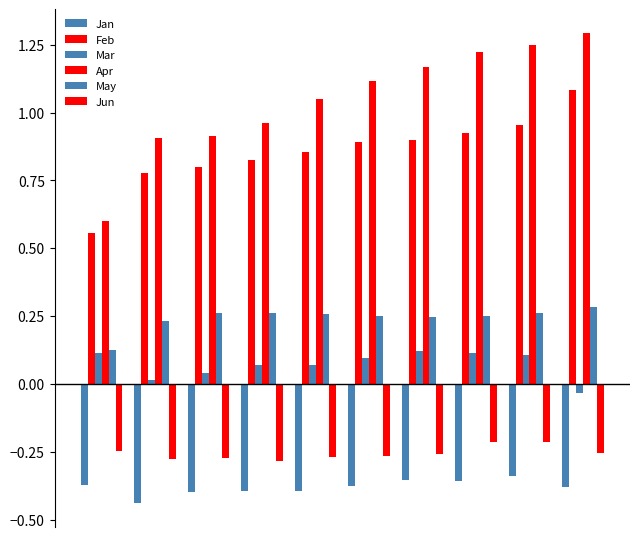

How many bars are there in total?

60